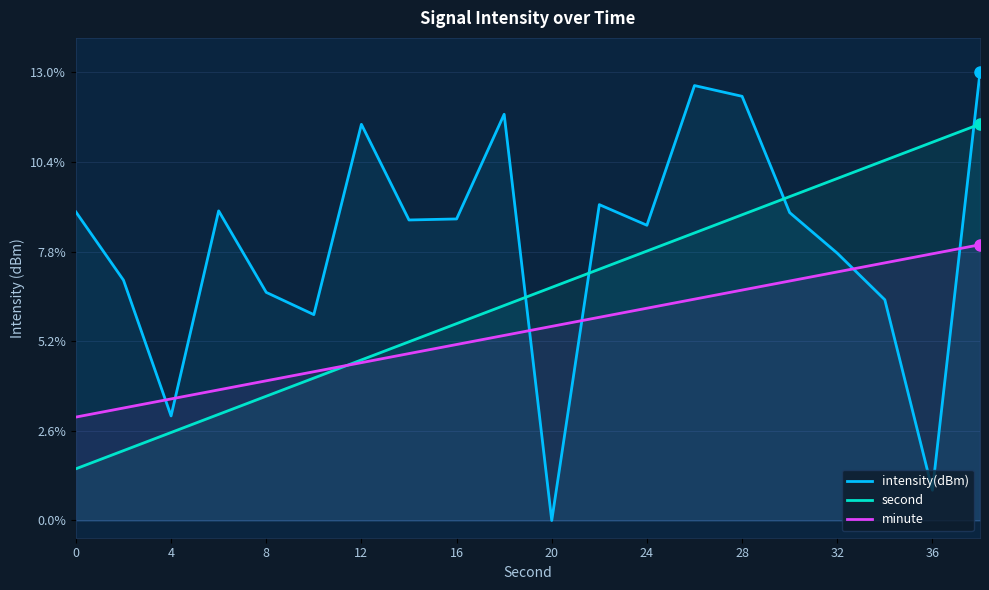

At which category does intensity(dBm) reach its first local valley?

4